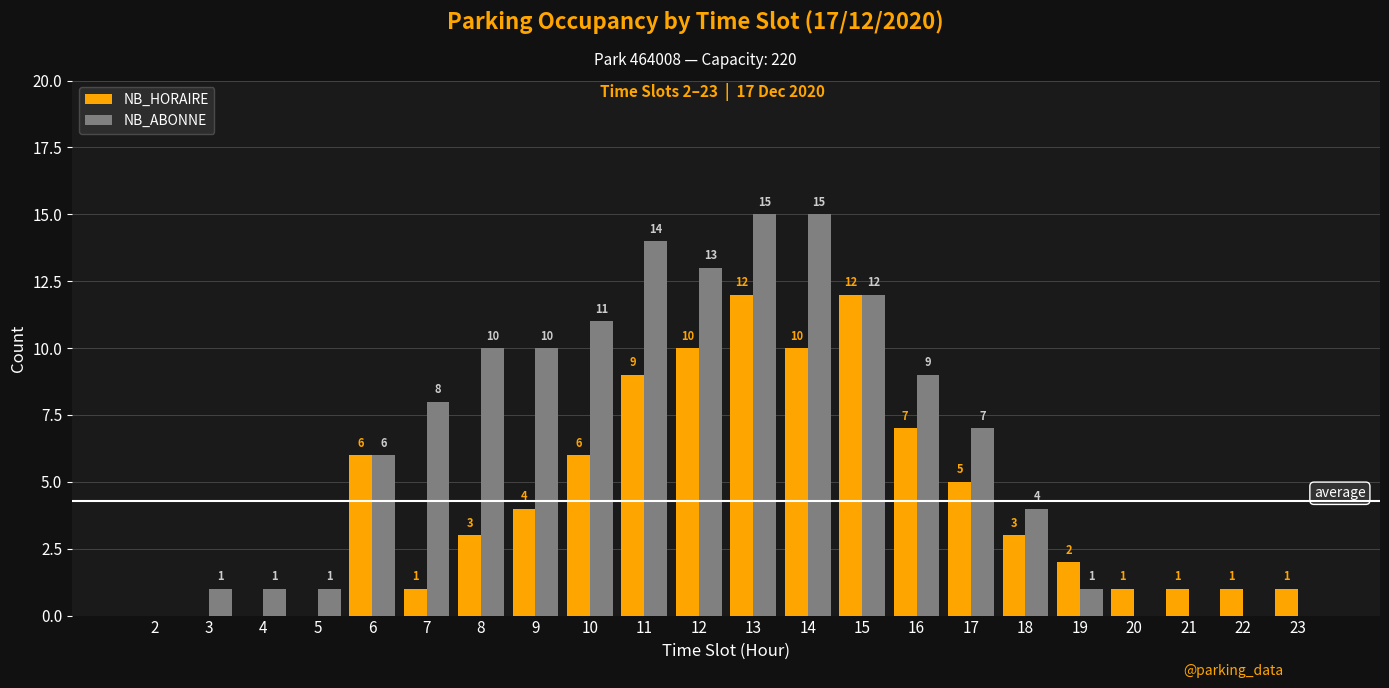

Where is NB_ABONNE nearest to the value 7?

17